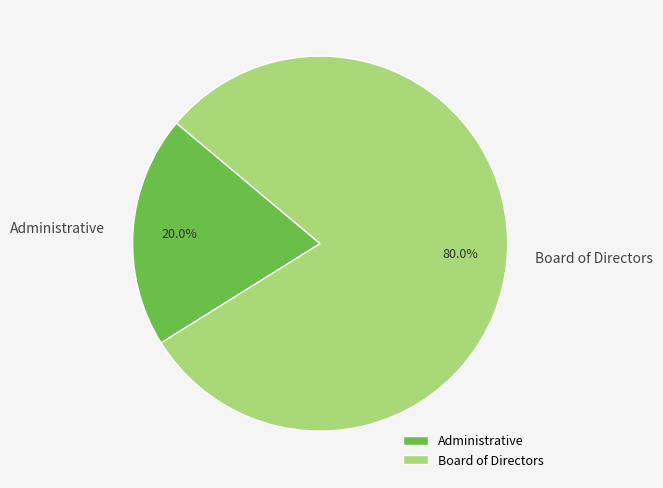

Does any single category account for the majority?

Yes